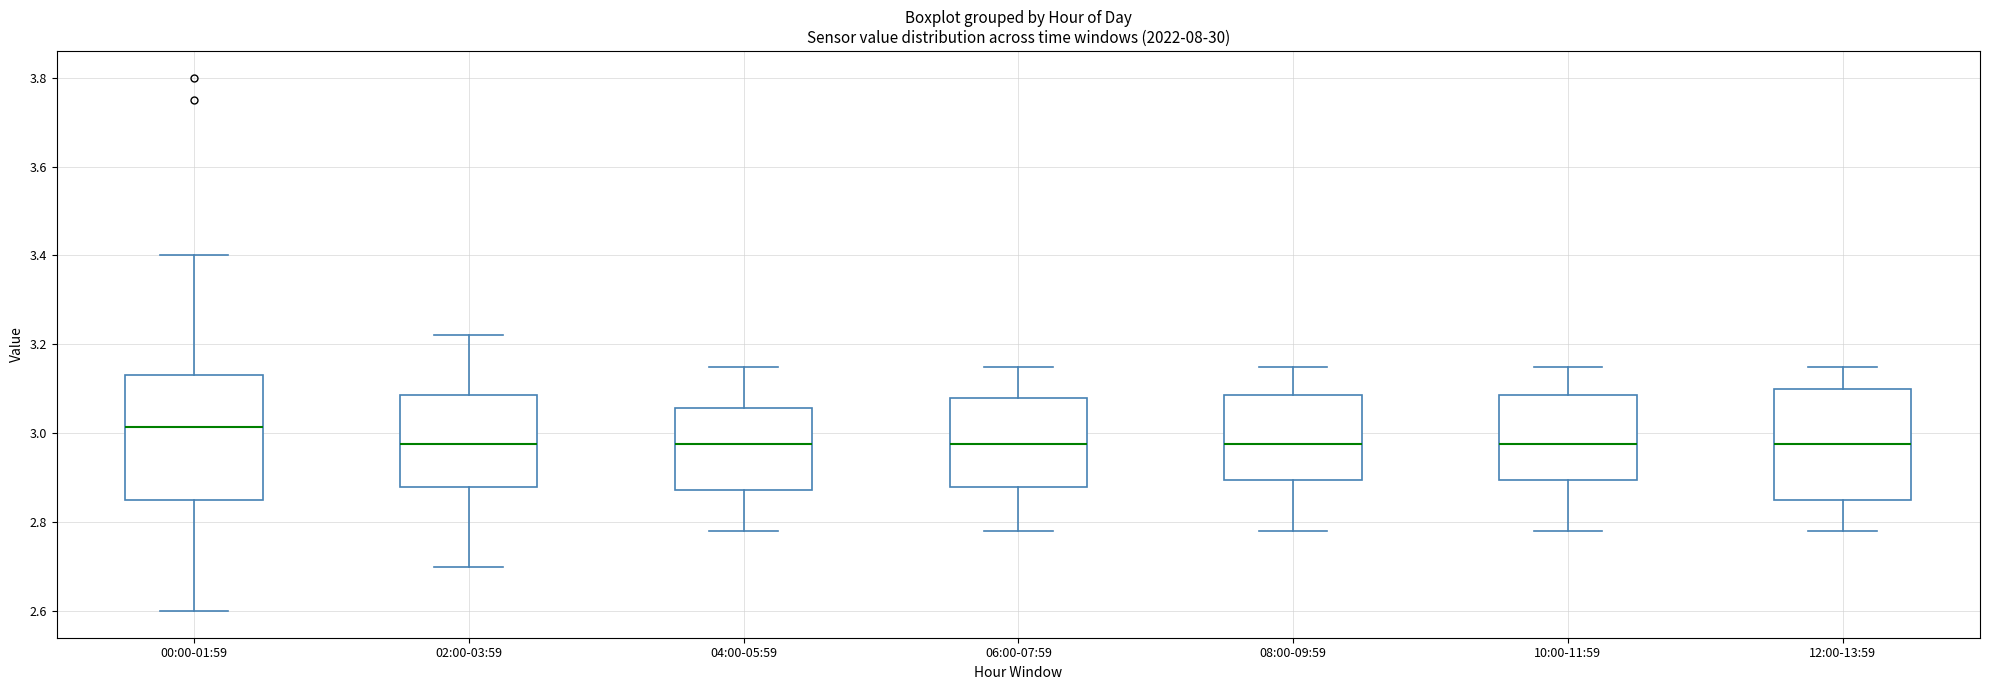

Reading left to right, transcribe this box plot: for each box, give where its median line is, the range the box spans, and where its two whiskers end, as read against the y-axis. The values are not printed on the chart, so give them approximately, as read against the axis.

00:00-01:59: median 3.02, box 2.86 to 3.14, whiskers 2.60 to 3.40
02:00-03:59: median 2.98, box 2.88 to 3.08, whiskers 2.70 to 3.22
04:00-05:59: median 2.98, box 2.88 to 3.06, whiskers 2.78 to 3.16
06:00-07:59: median 2.98, box 2.88 to 3.08, whiskers 2.78 to 3.16
08:00-09:59: median 2.98, box 2.90 to 3.08, whiskers 2.78 to 3.16
10:00-11:59: median 2.98, box 2.90 to 3.08, whiskers 2.78 to 3.16
12:00-13:59: median 2.98, box 2.86 to 3.10, whiskers 2.78 to 3.16